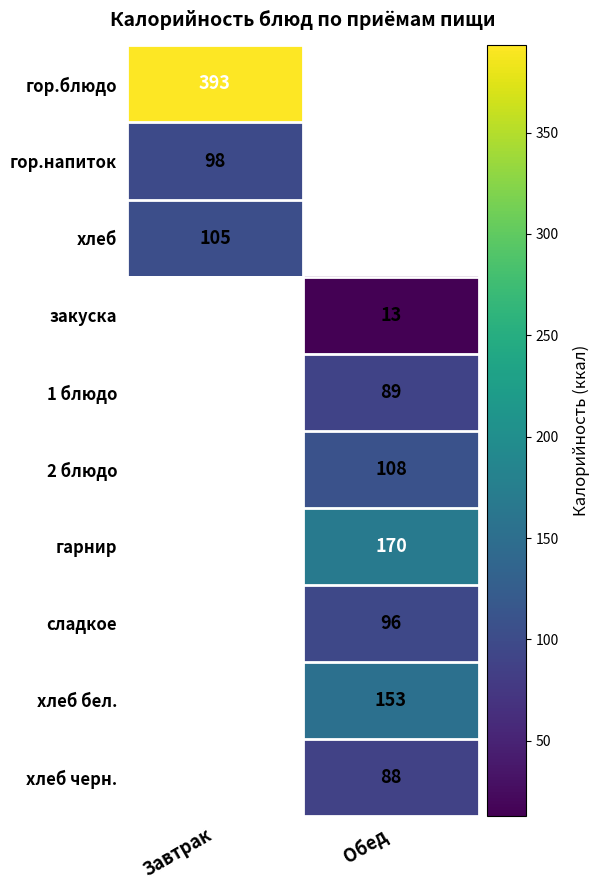

True or false: хлеб has a value of 105 at Завтрак.

True